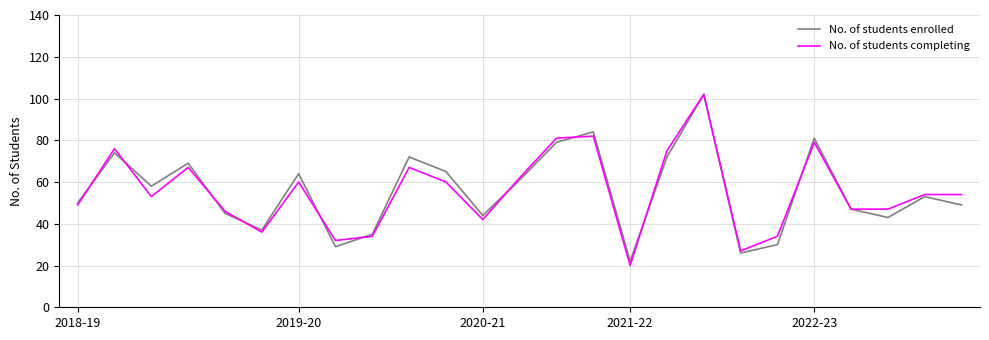

Which series has the widest spread of values?

No. of students completing